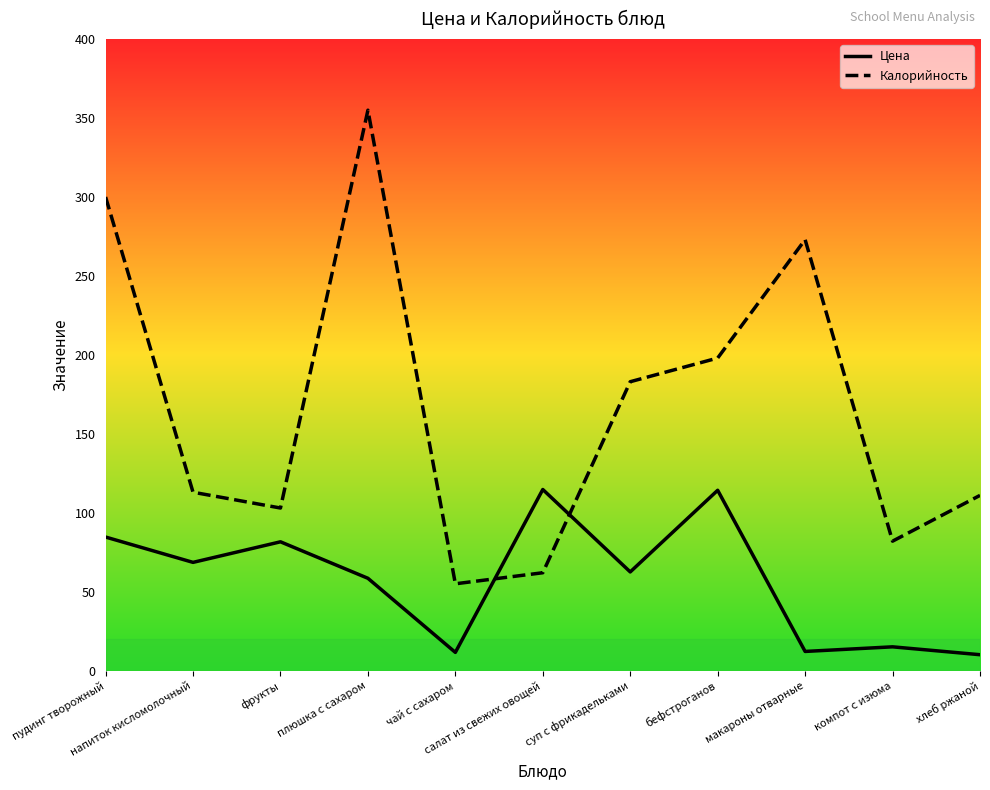

At how many categories does at least one series exceed 147?

5